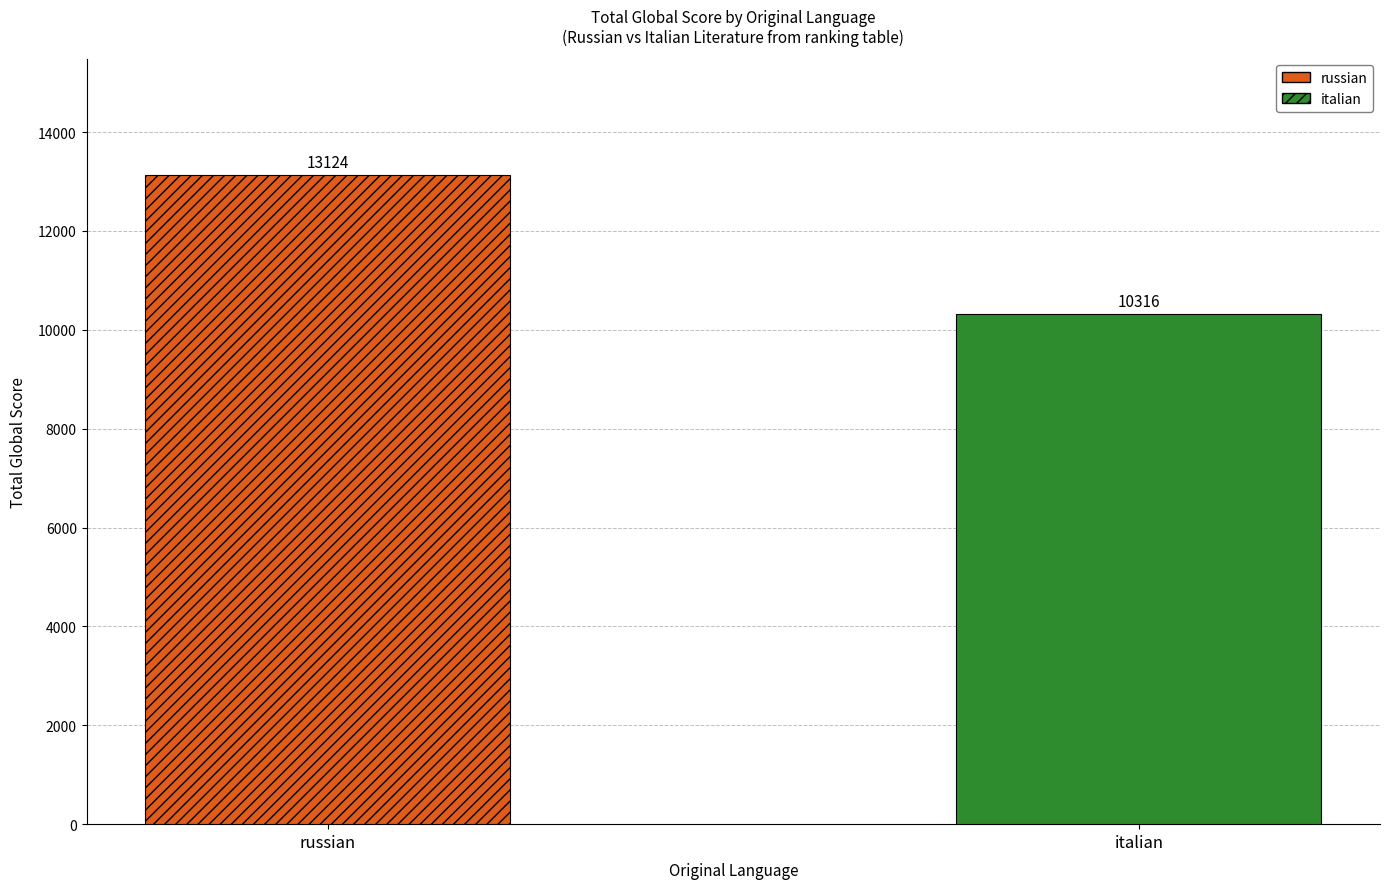

What is the highest value of the russian series?

13124